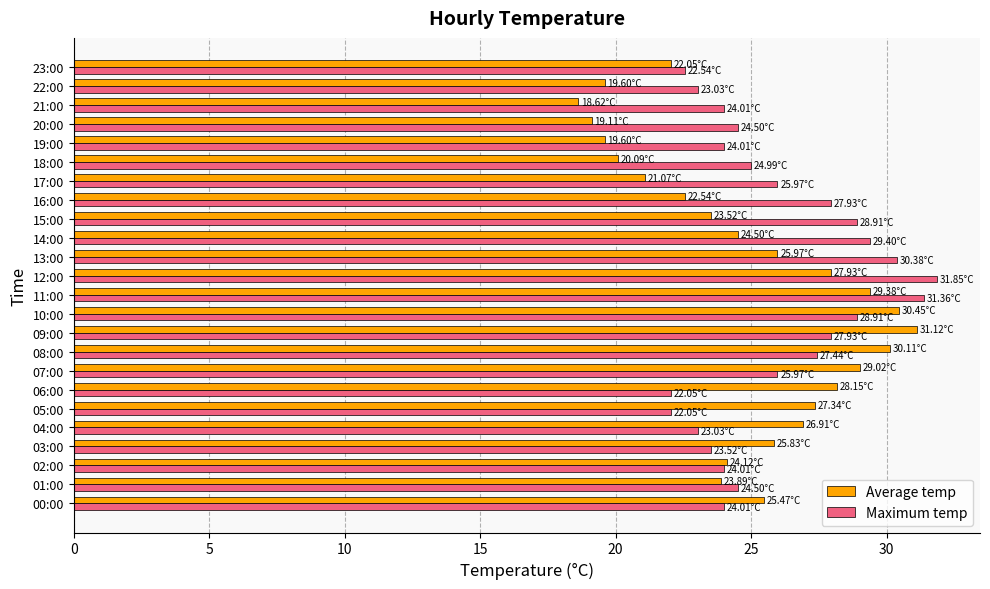

Rank the series by their average value, from lowest to highest.

Average temp, Maximum temp